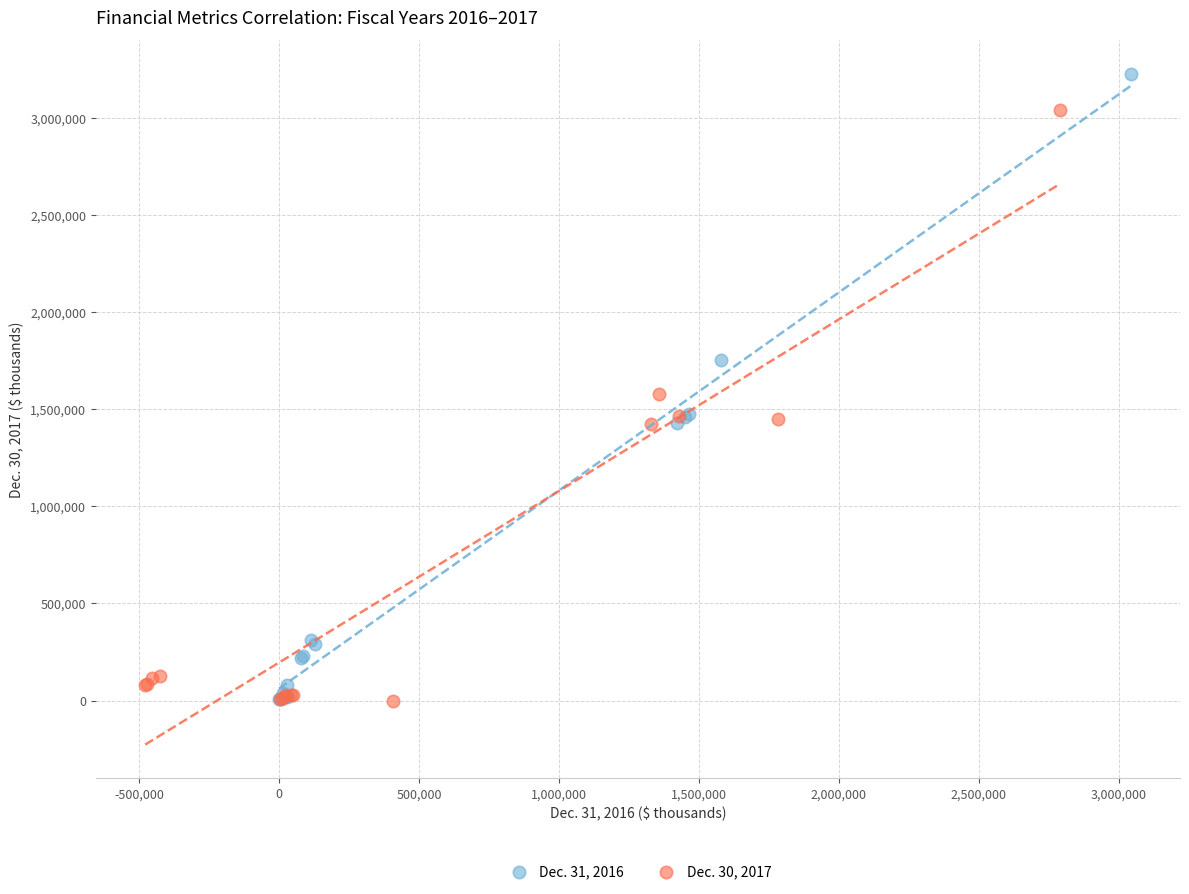

What are all the series names shown in the legend?

Dec. 31, 2016, Dec. 30, 2017